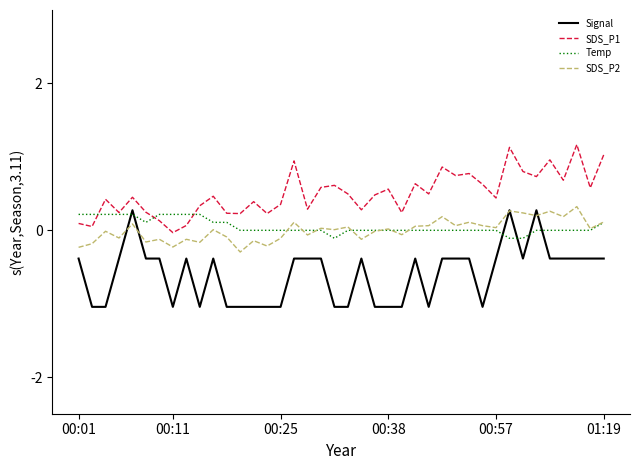

At how many categories does at least one series exceed 0?

40